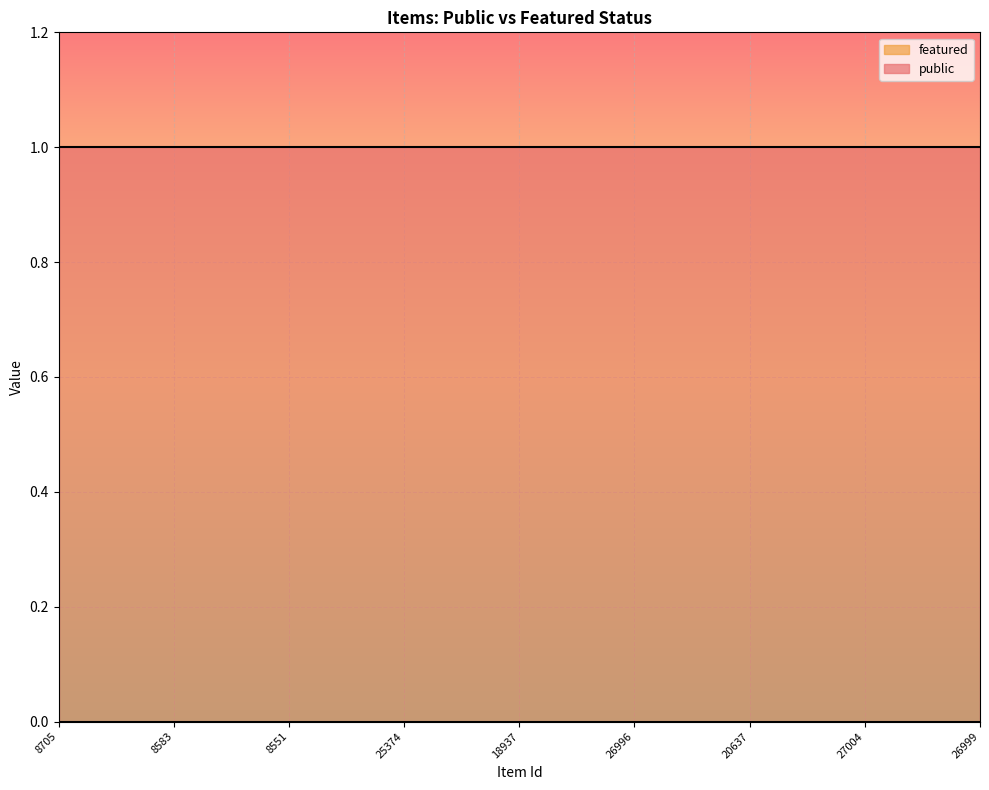

At which label is public closest to 1?

8705